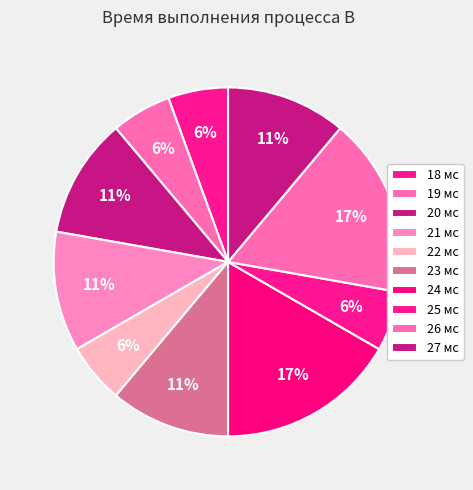

Count the number of slices in the pie.

10